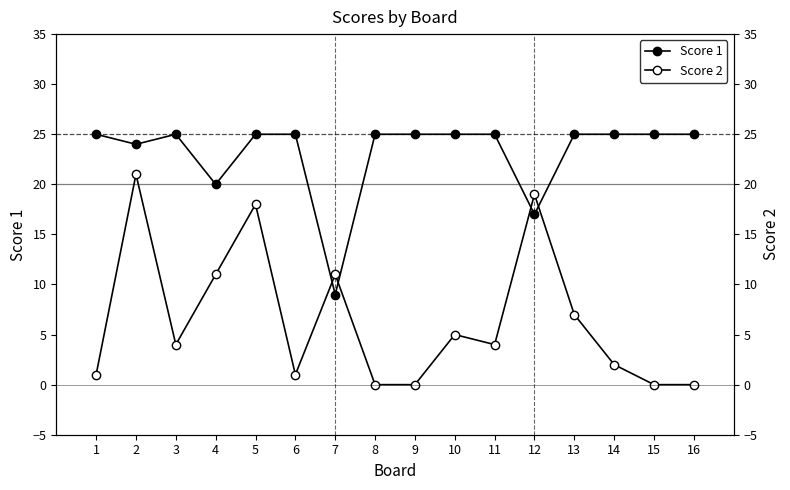

Which series changed the most between 5 and 7?

Score 1